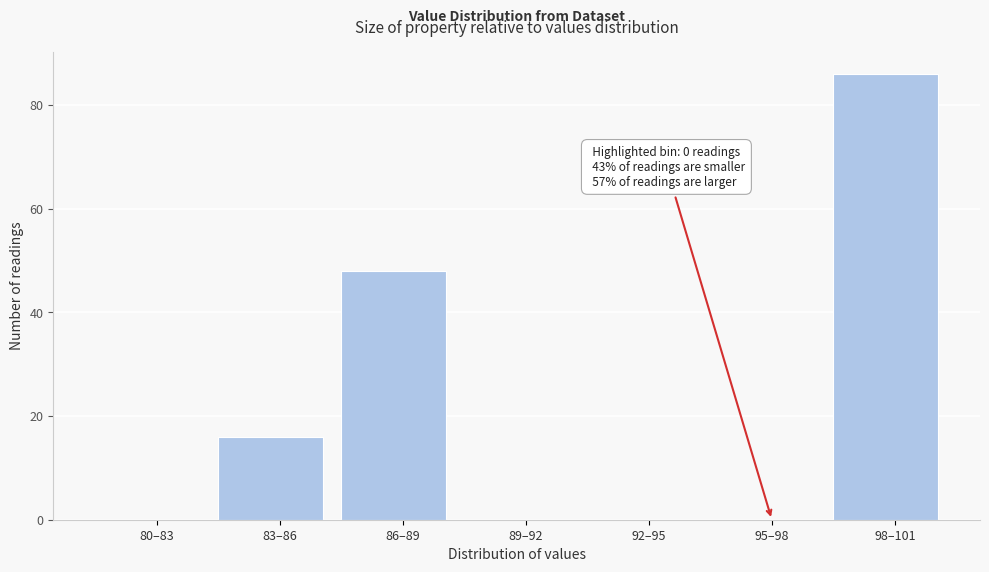

Reading left to right, extract all data points from this chart.

80–83=0	83–86=16	86–89=48	89–92=0	92–95=0	95–98=0	98–101=86